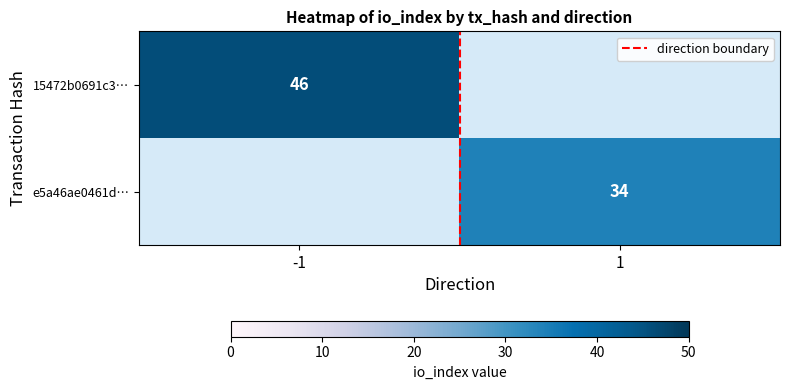

What is the spread (max minus min) of values at 1?

34